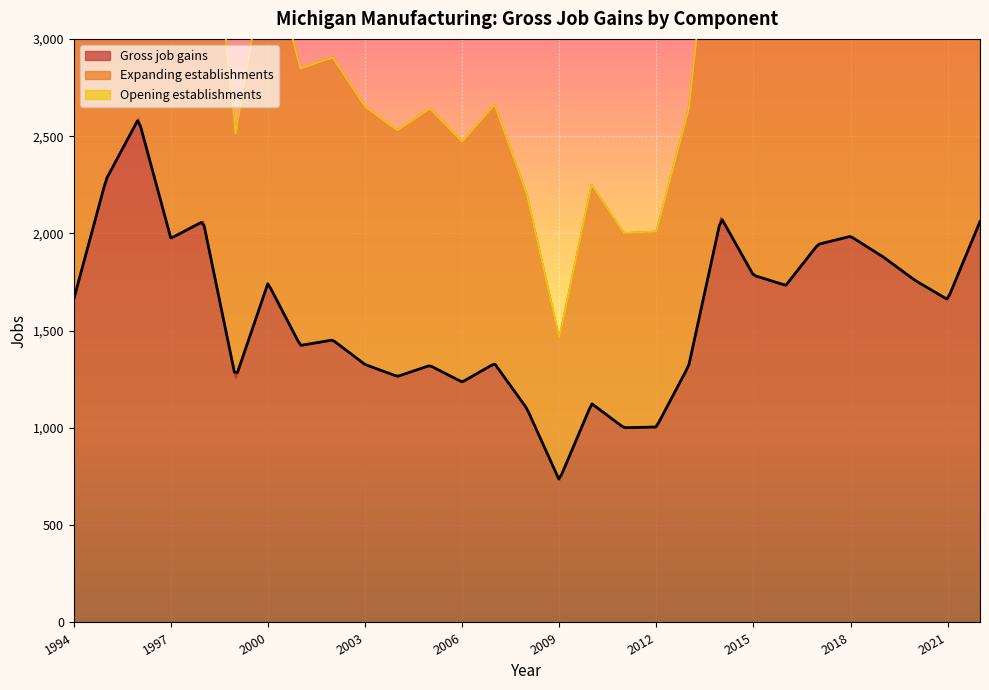

At which label does Gross job gains first exceed 1660?

1994